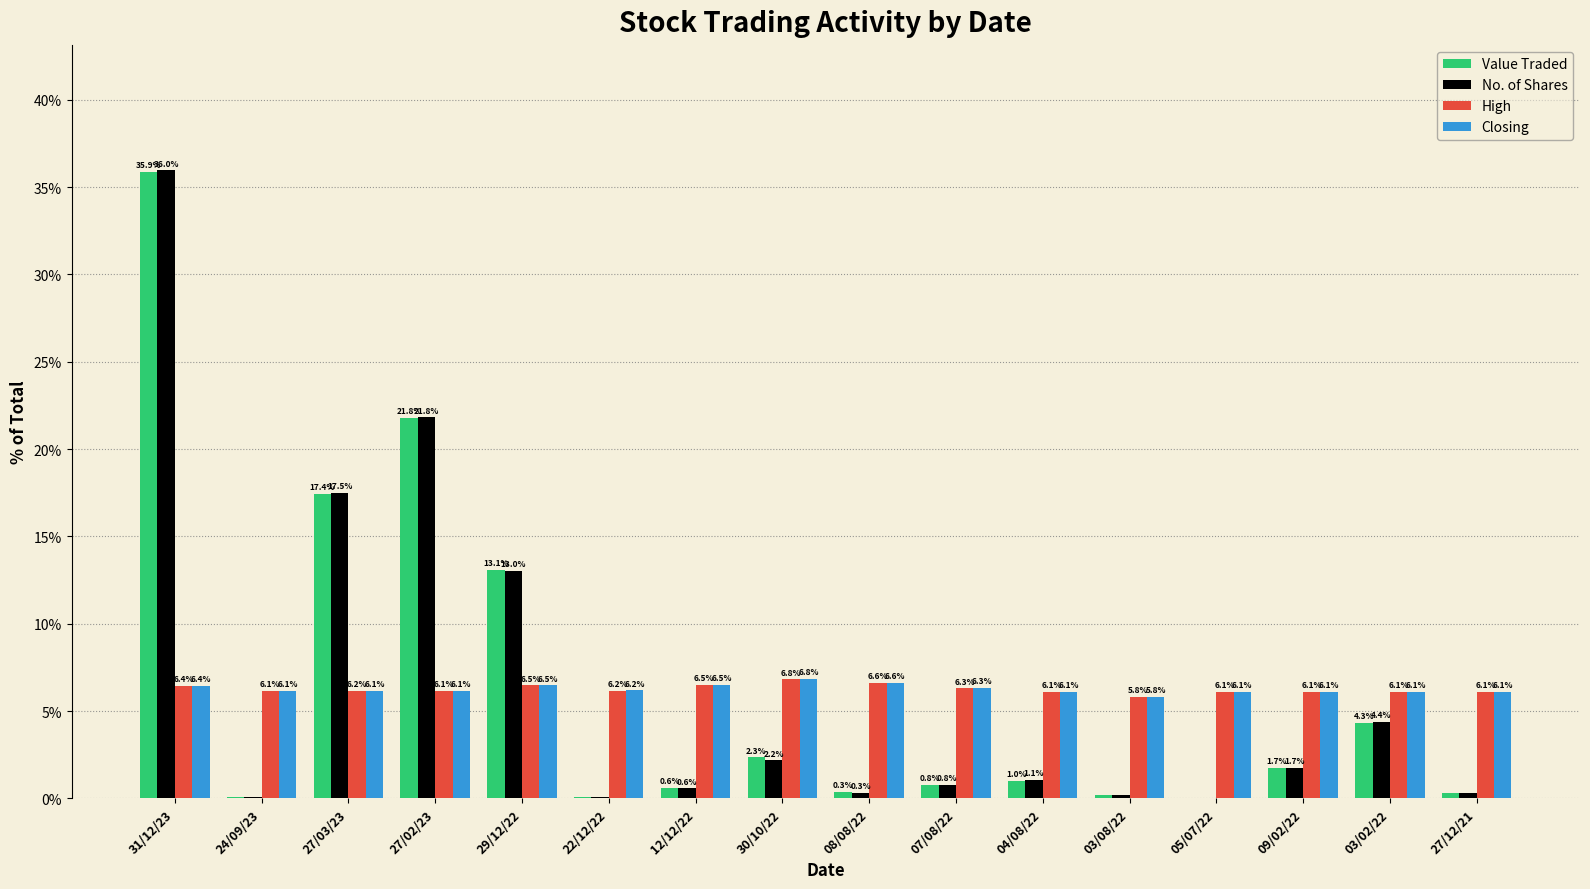

Which series changed the most between 31/12/23 and 27/12/21?

No. of Shares